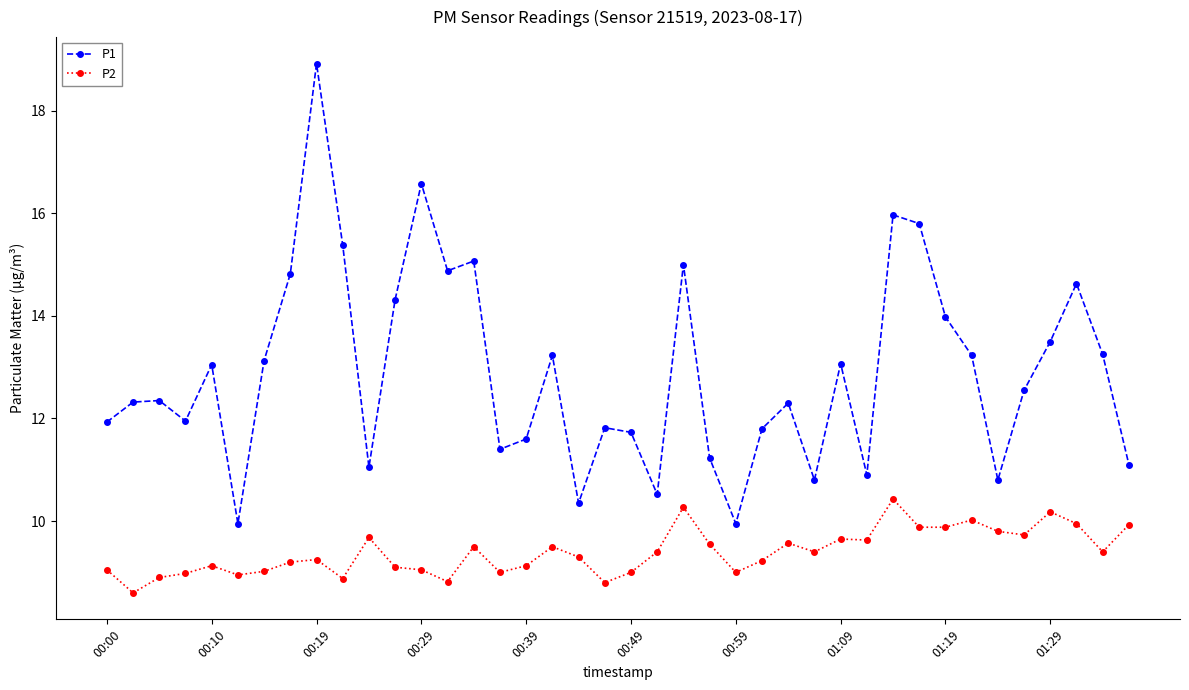

What is the maximum value shown in the chart?

18.9